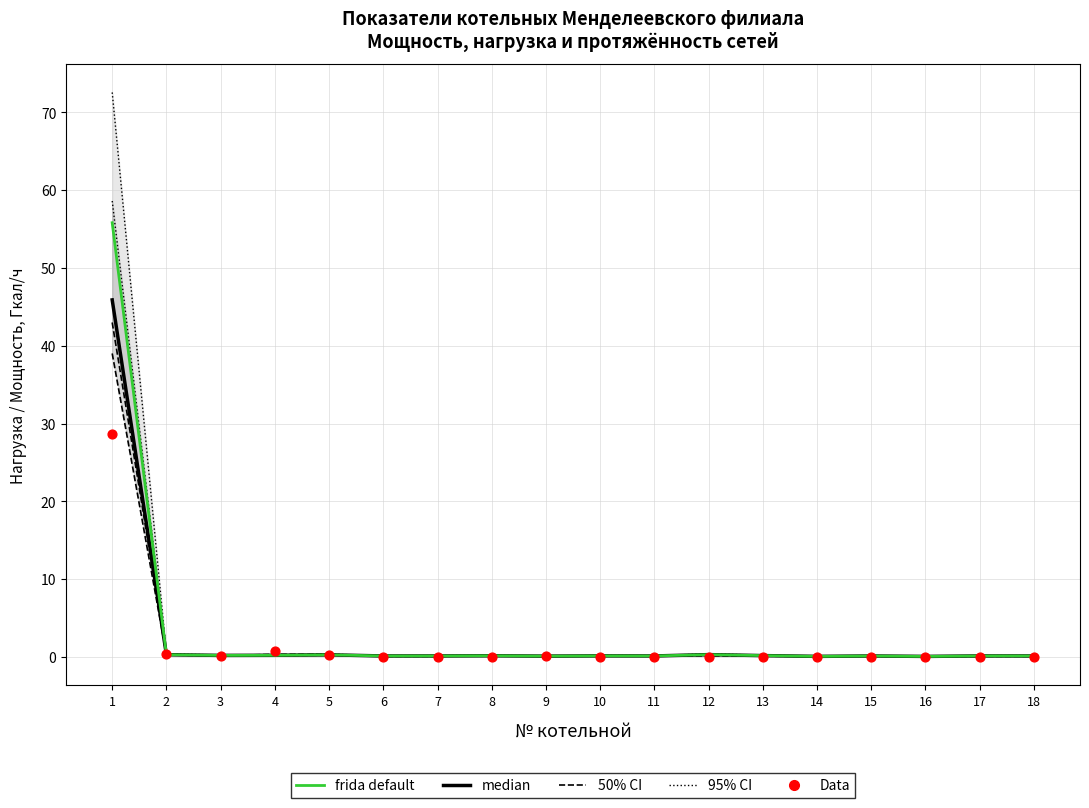

Which series contains the lowest Y value?

Data